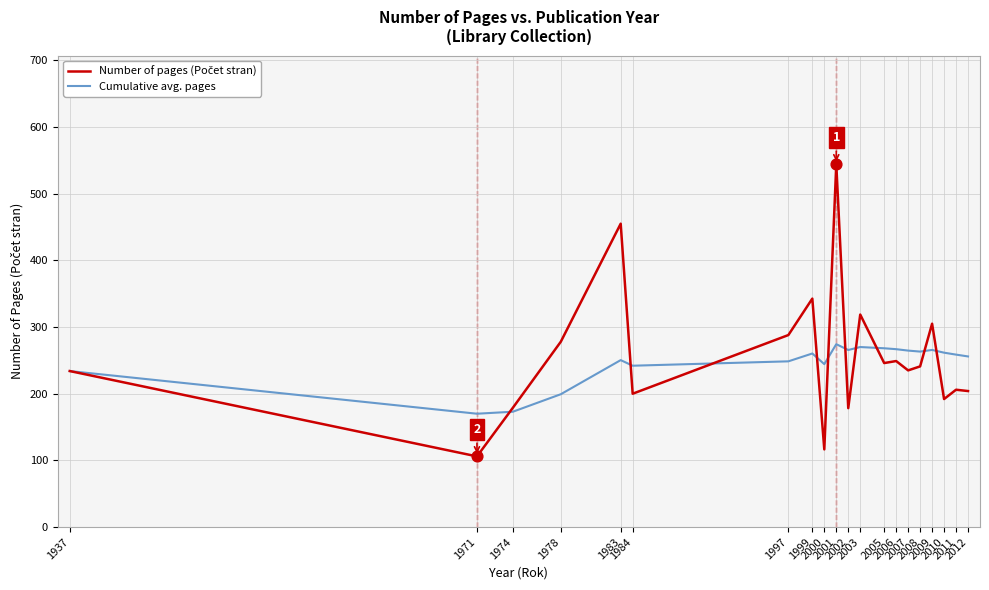

What is the minimum value shown in the chart?

106.0